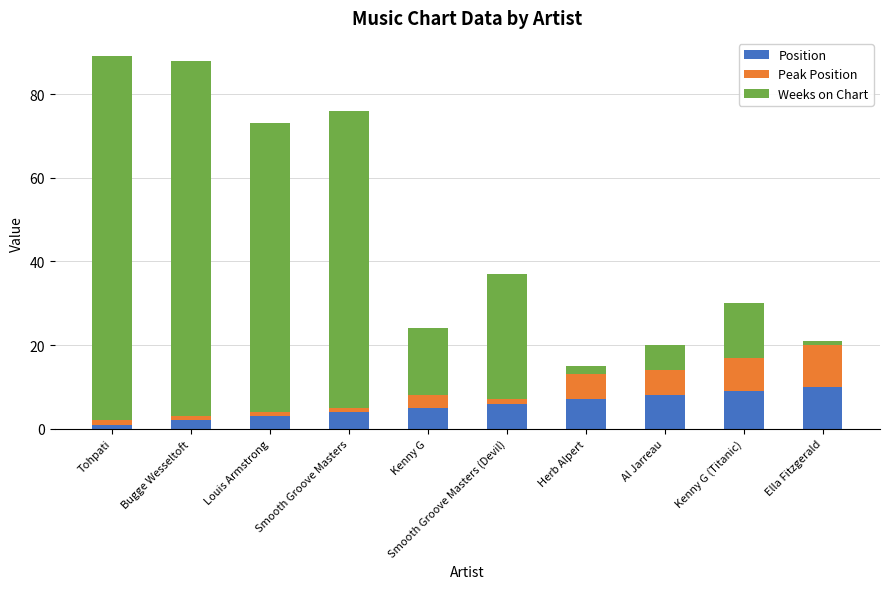

What is the highest value of the Position series?

10